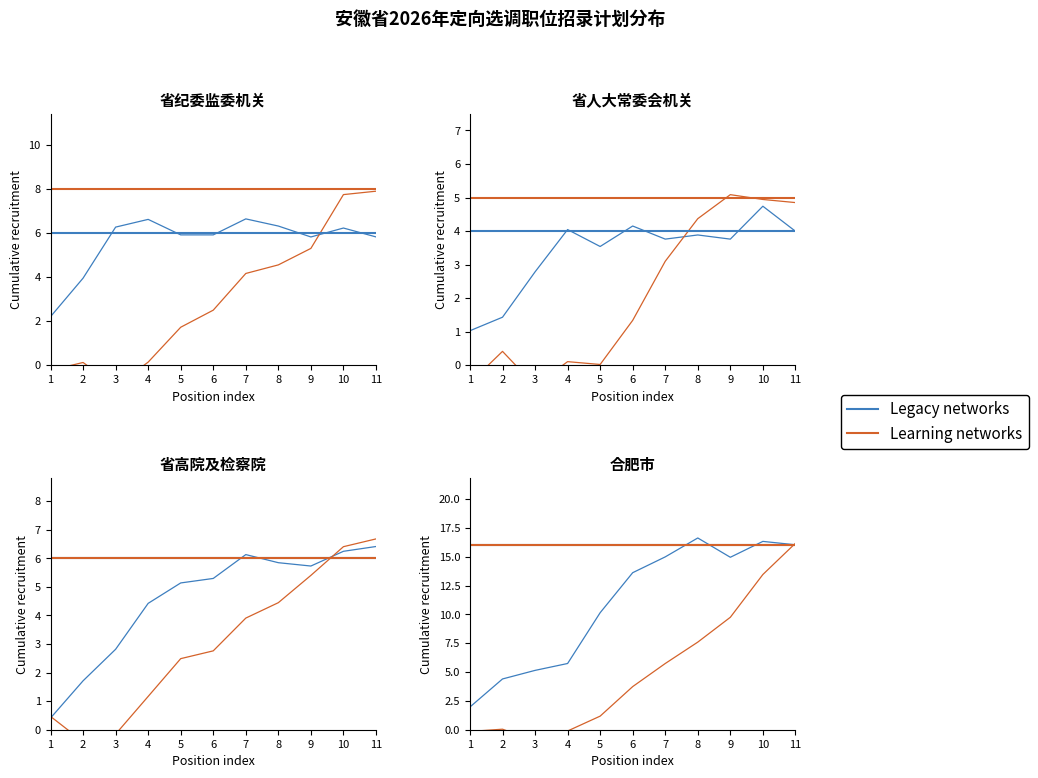

Is it true that Legacy networks equals 5.1 at 3?

True